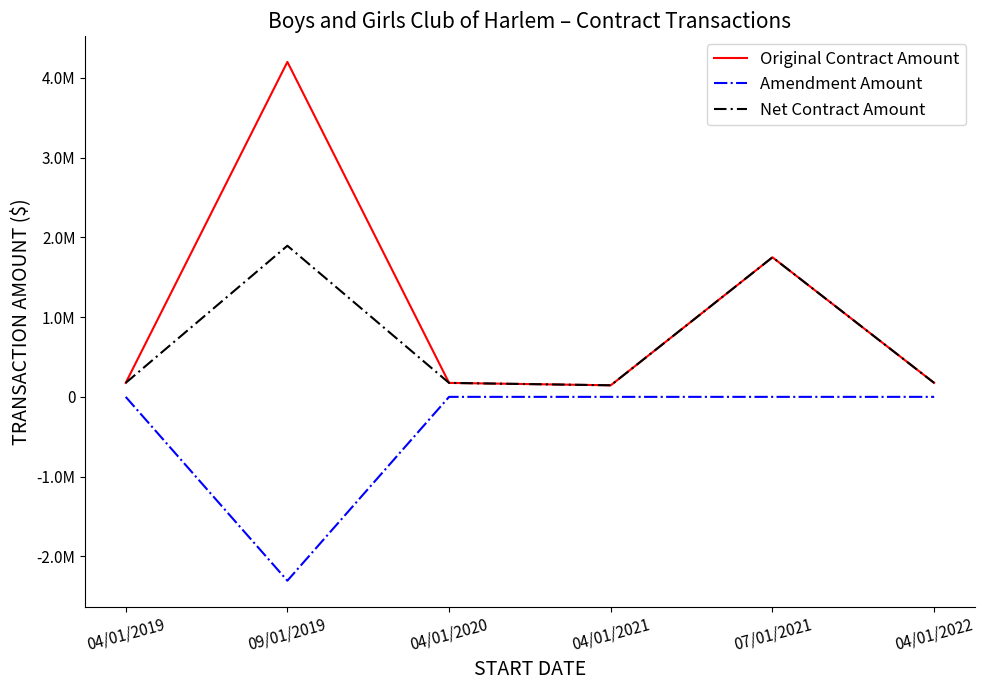

Does the chart display data point markers on the line(s)?

No